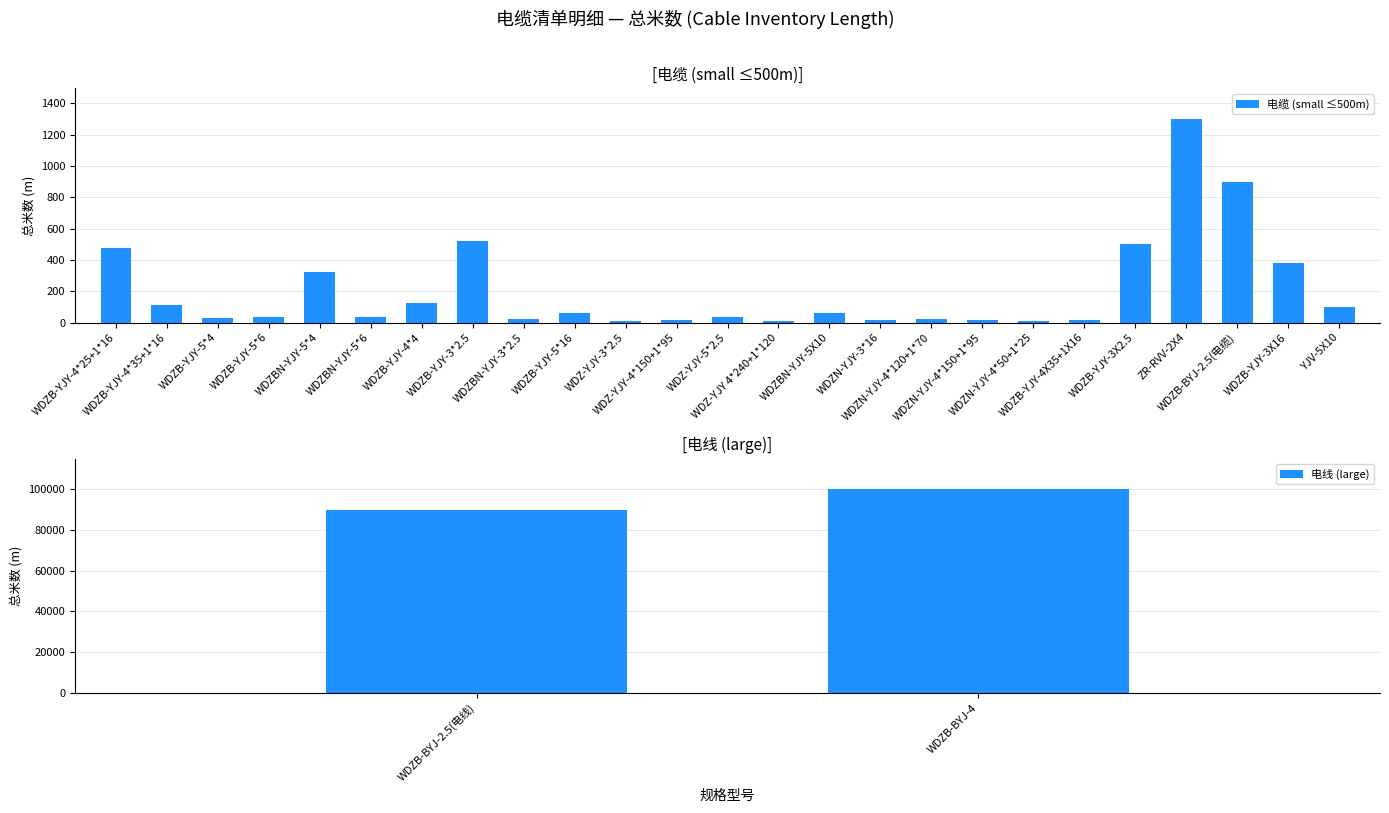

Which category has the highest value across all series?

WDZB-BYJ-4